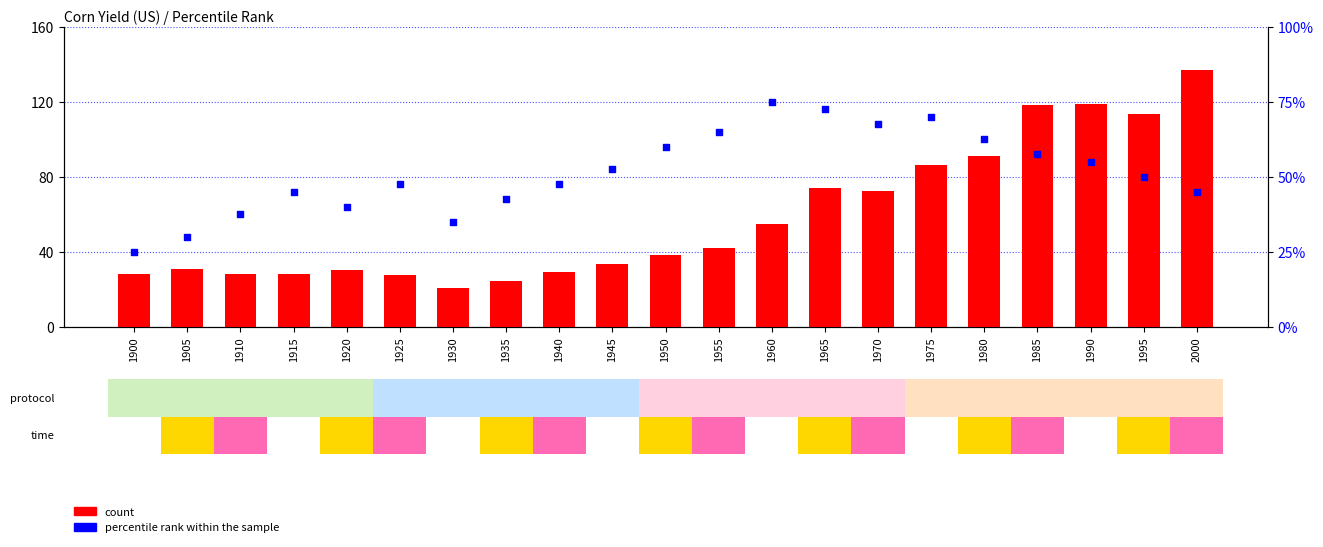

Which series contains the highest Y value?

count